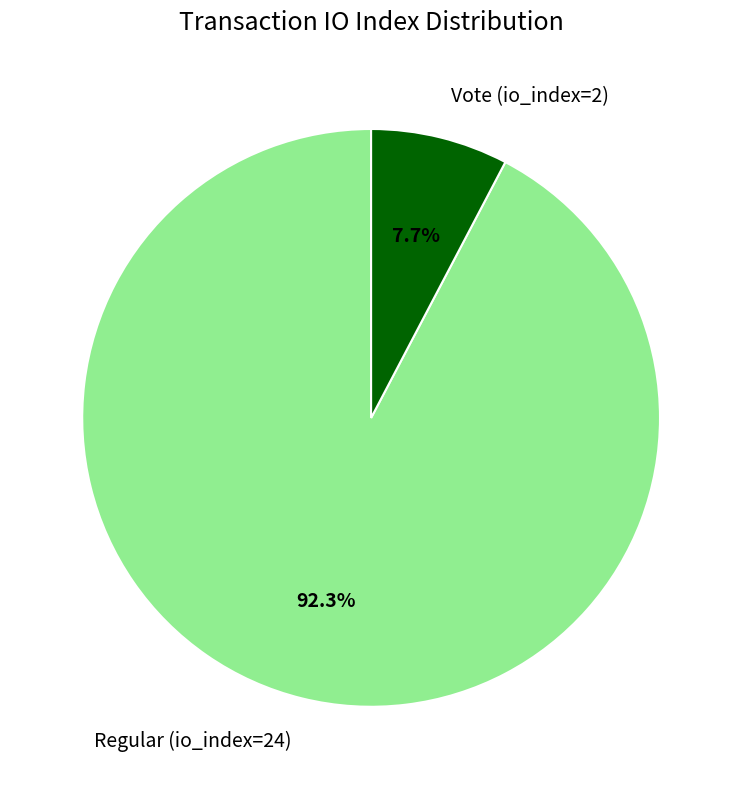

Which has a higher value, Vote (io_index=2) or Regular (io_index=24)?

Regular (io_index=24)